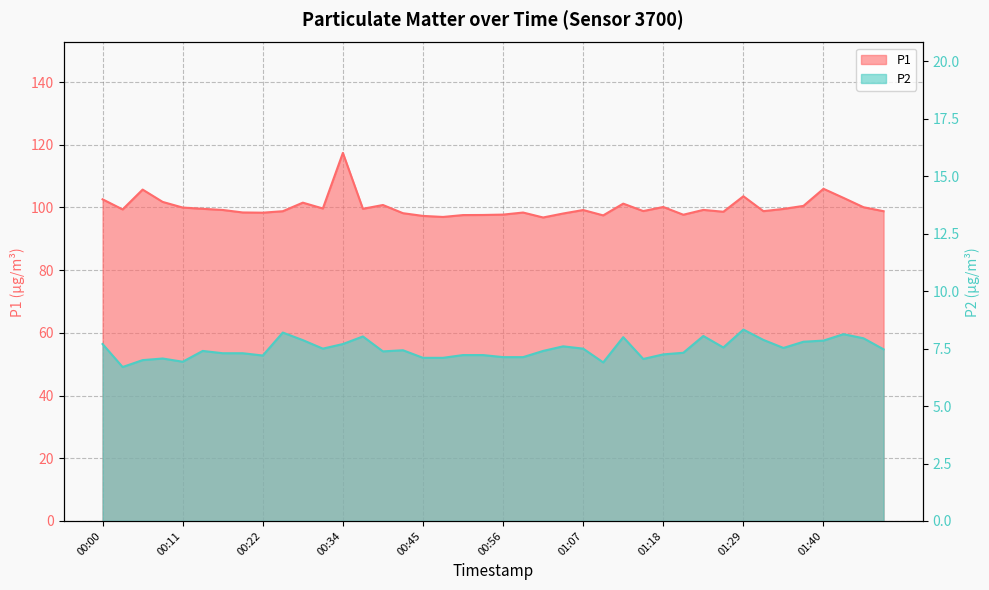

What is the label of the 29th point from the right?

00:31